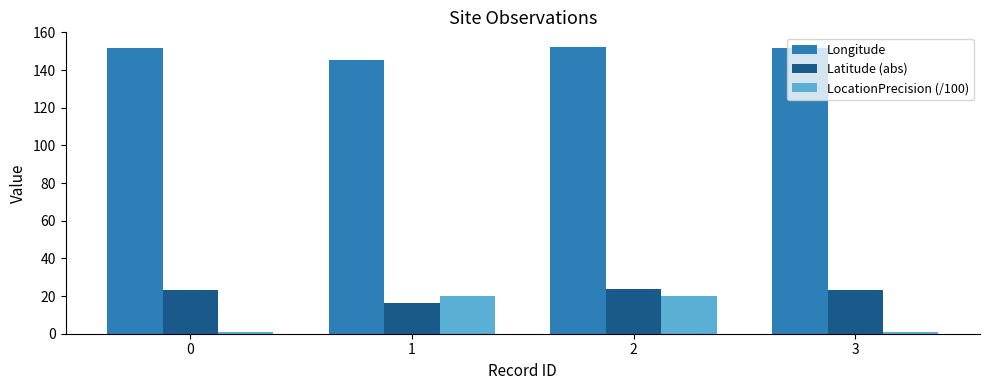

What is the spread (max minus min) of values at 2?

132.4